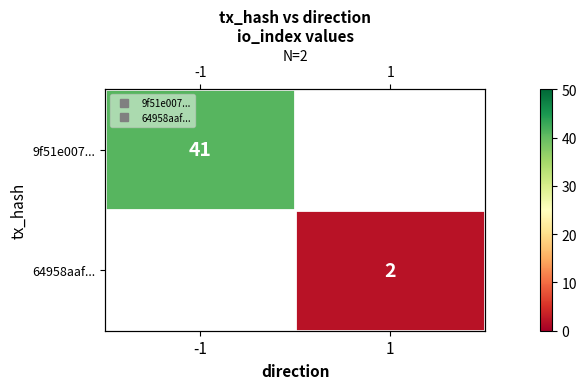

Which series has the largest total across all categories?

9f51e007...